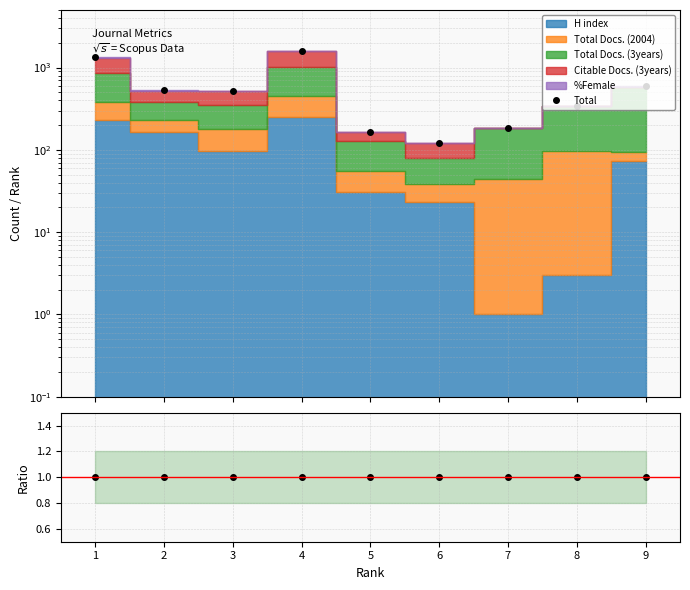

How many categories are shown in the chart?

9